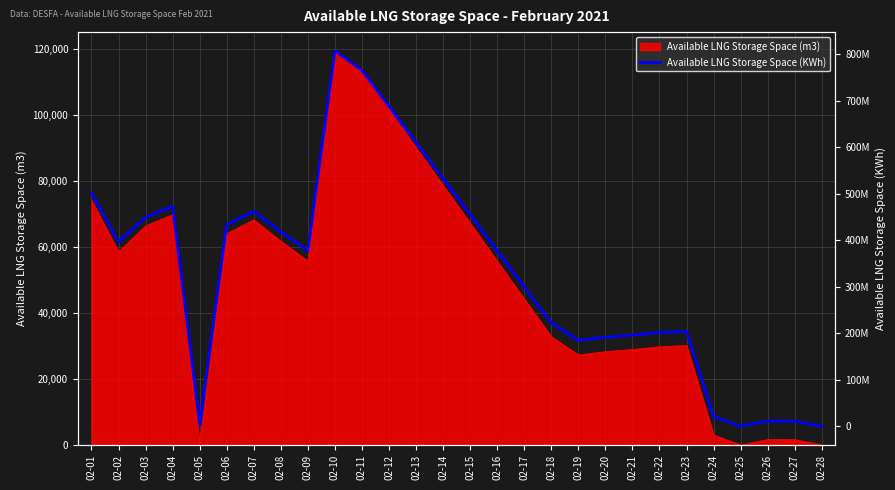

The chart shows a value of 462176323 at 02-07. True or false?

True